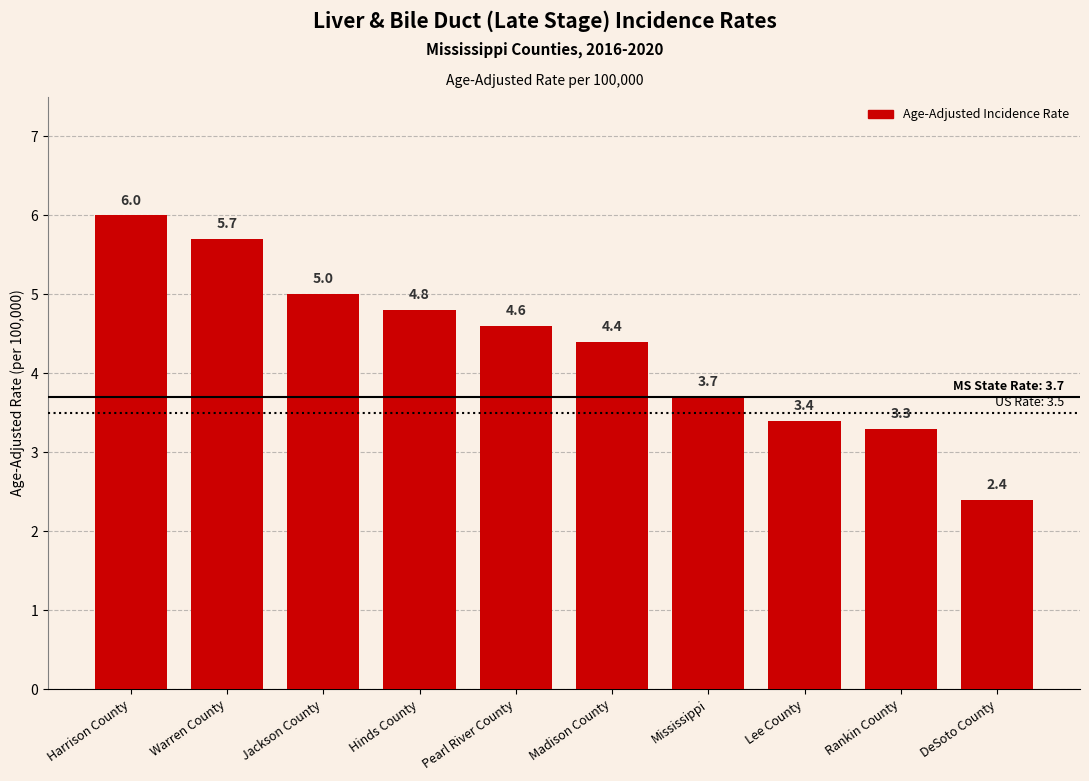

Are the bars grouped side by side (vs. stacked)?

No